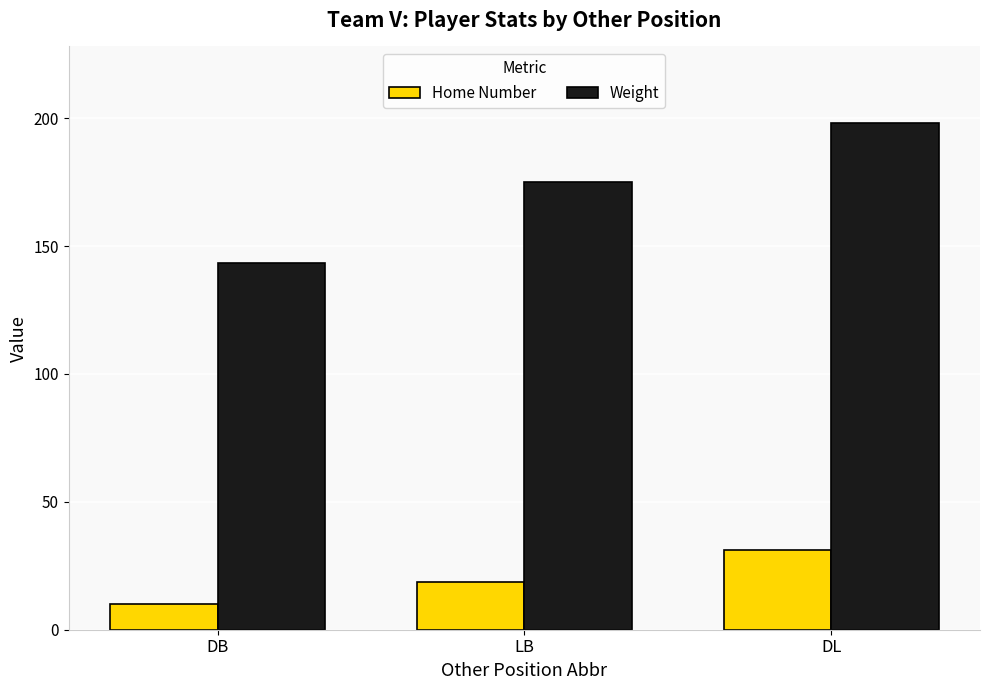

How many distinct data groups are displayed?

2